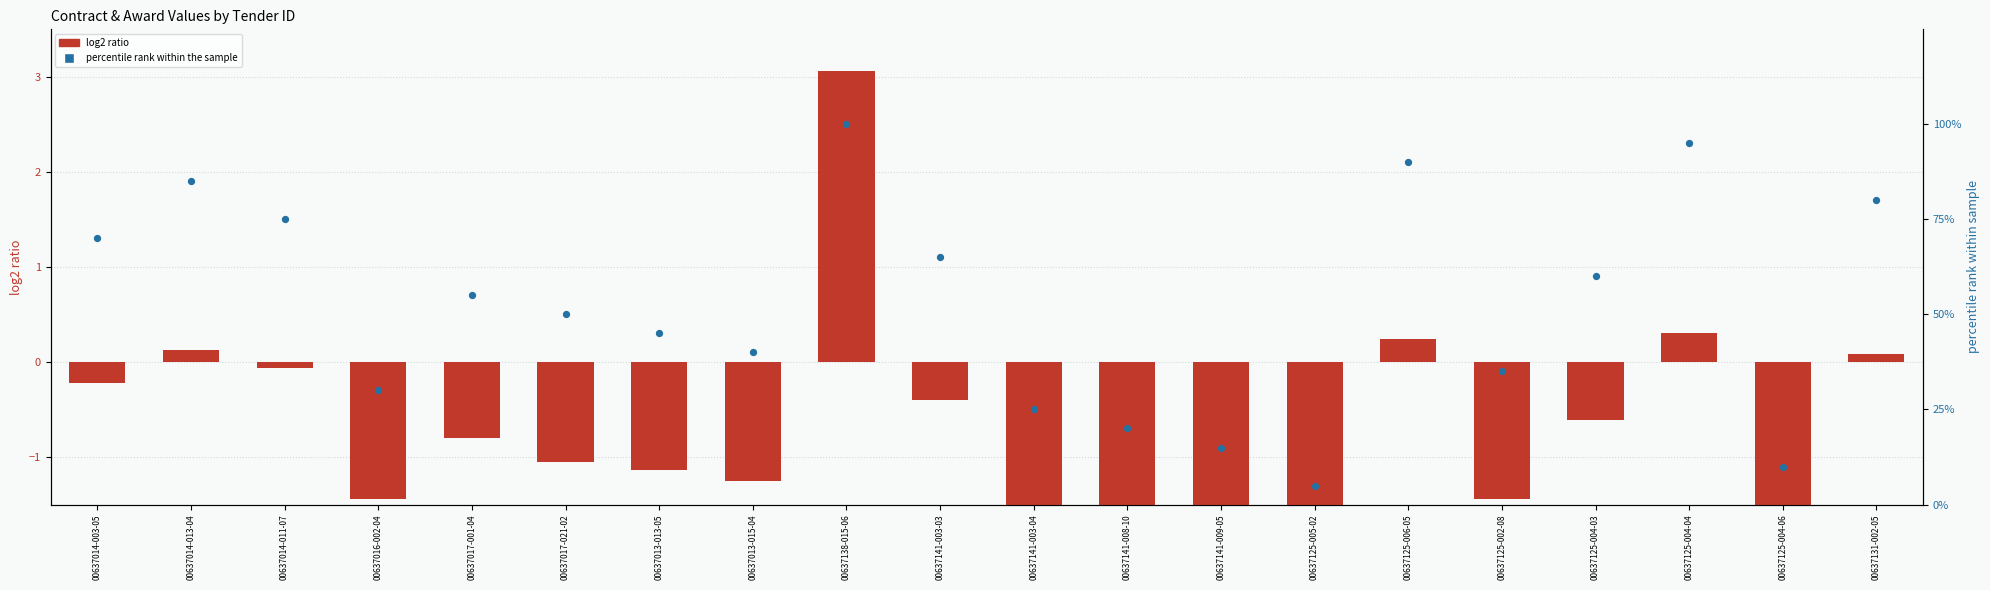

What is the total value across all series at 00637125-004-06?

7.8